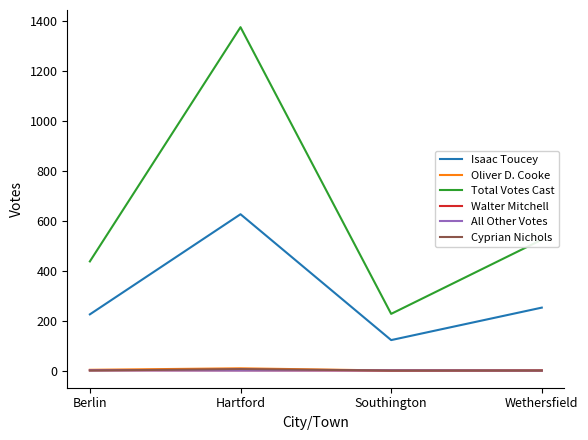

What is the greatest value displayed?

1375